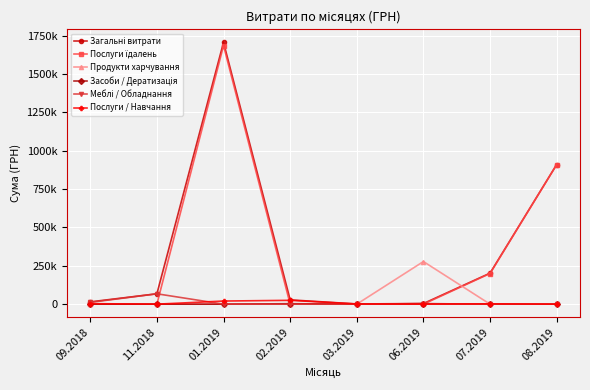

What is the difference between the maximum and minimum values in the Загальні витрати series?

1704905.4